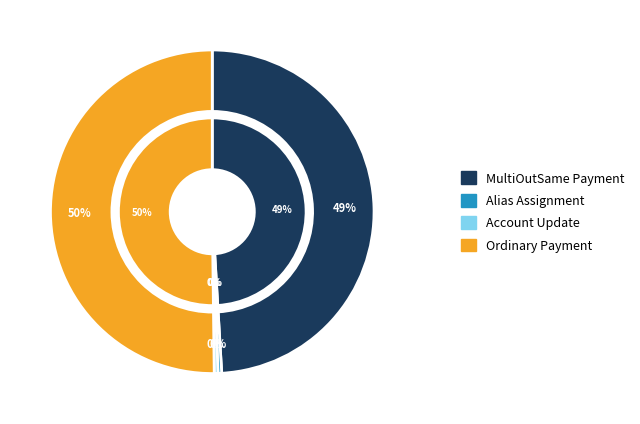

Which has a higher value, Account Update or Alias Assignment?

Account Update